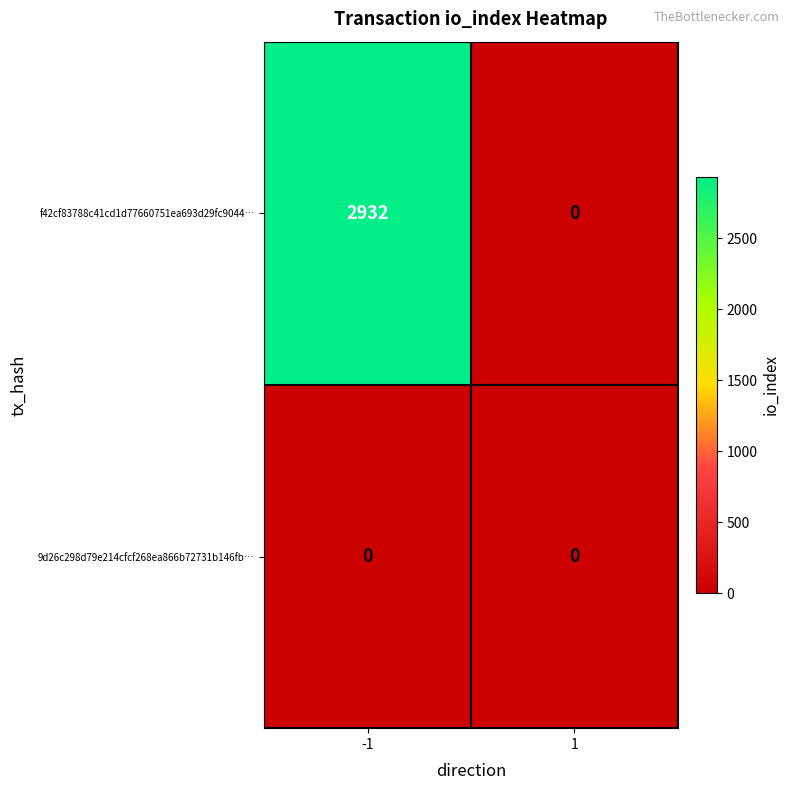

Rank the series by their maximum value, from lowest to highest.

9d26c298d79e214cfcf268ea866b72731b146fb…, f42cf83788c41cd1d77660751ea693d29fc9044…